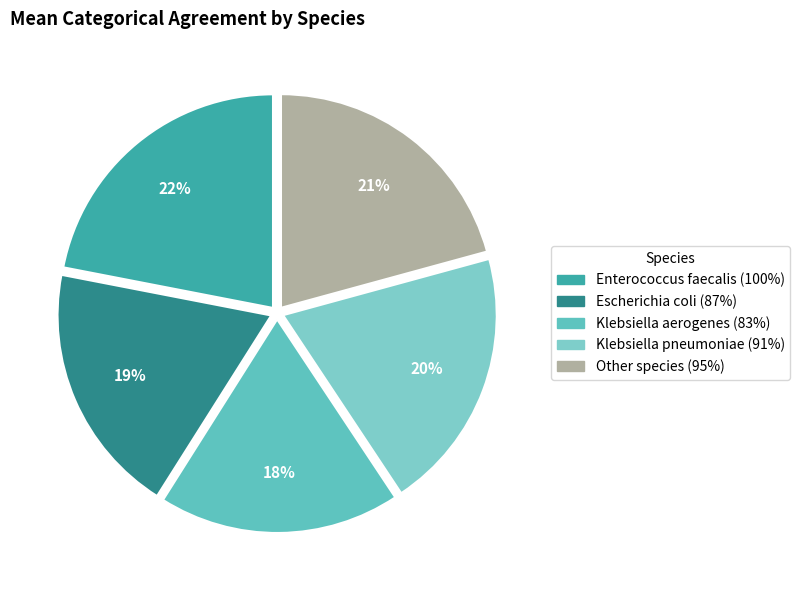

Between Klebsiella pneumoniae and Other species, which is larger?

Other species